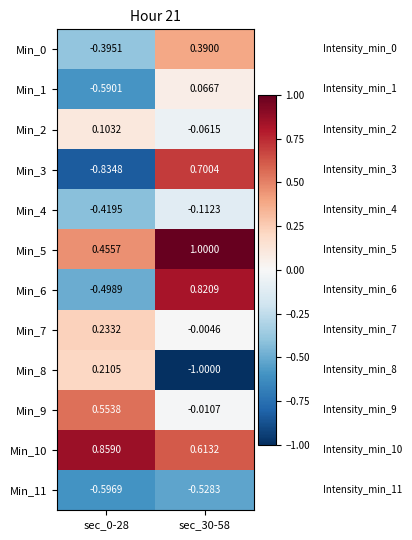

Is the value of Min_4 at sec_30-58 greater than the value of Min_6 at sec_30-58?

No